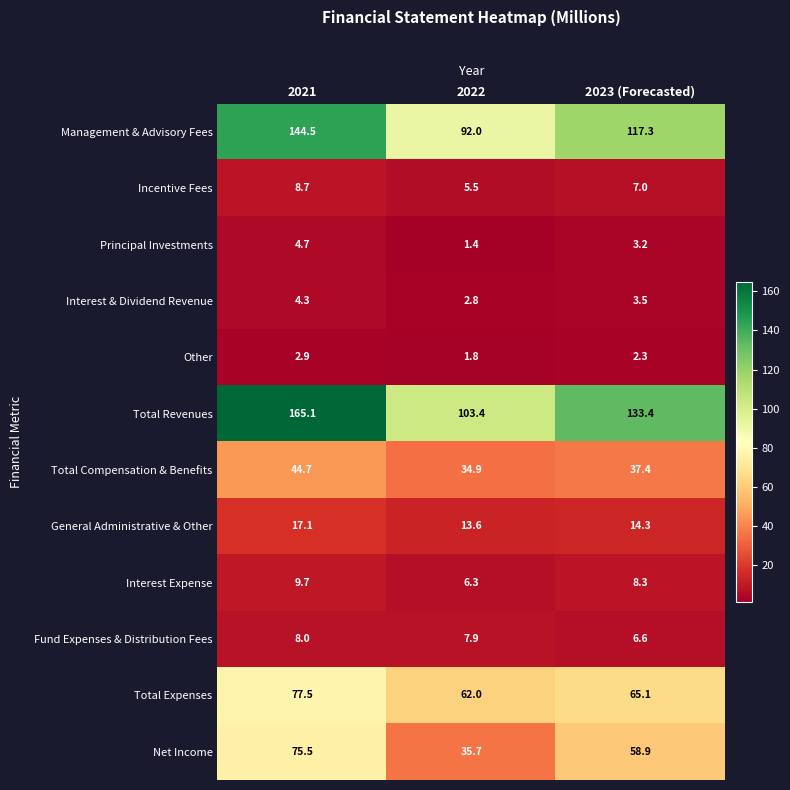

At which category is the sum across all series the highest?

2021